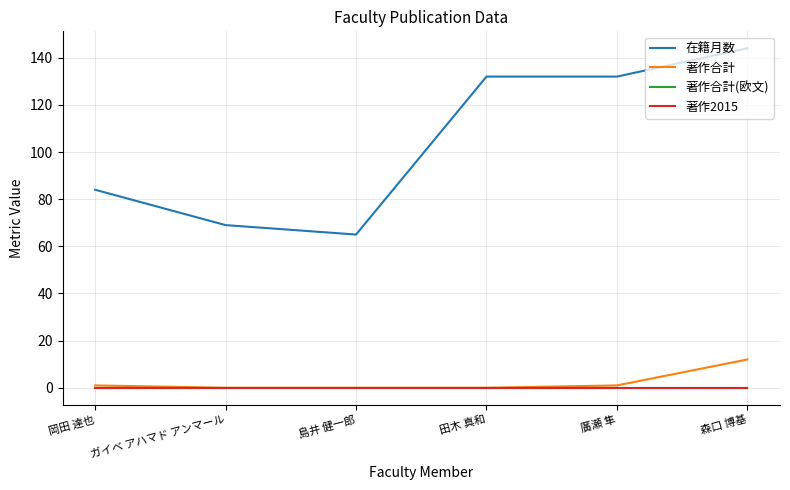

Which series has the widest spread of values?

在籍月数